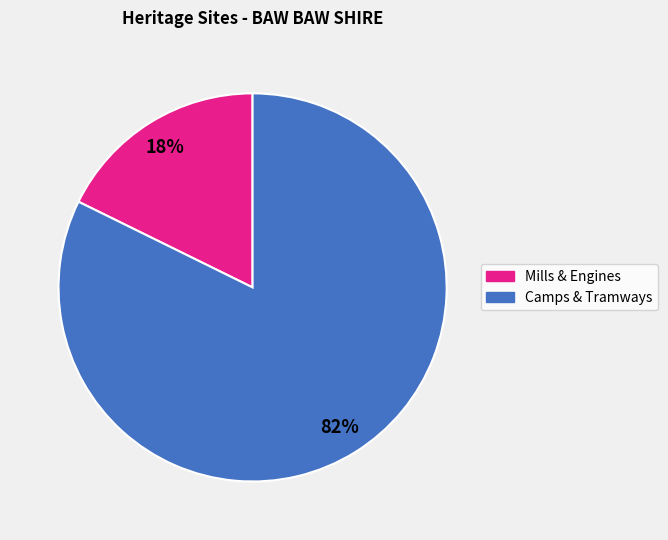

Is there a majority slice in this chart?

Yes